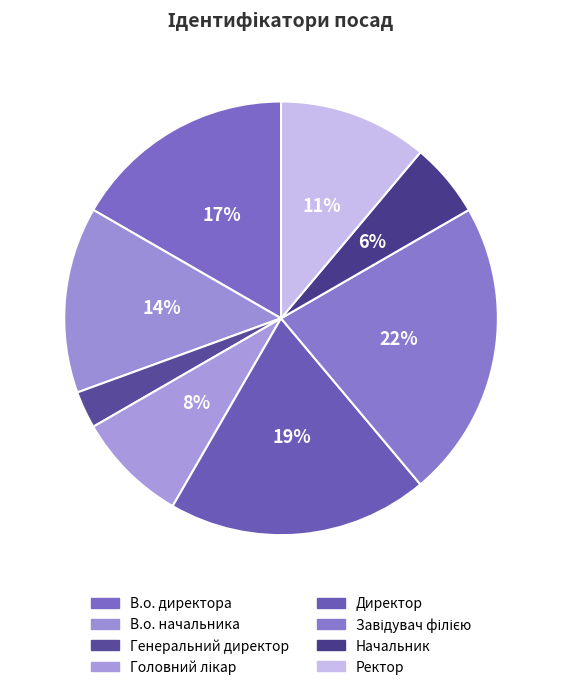

How many segments does this pie chart have?

8